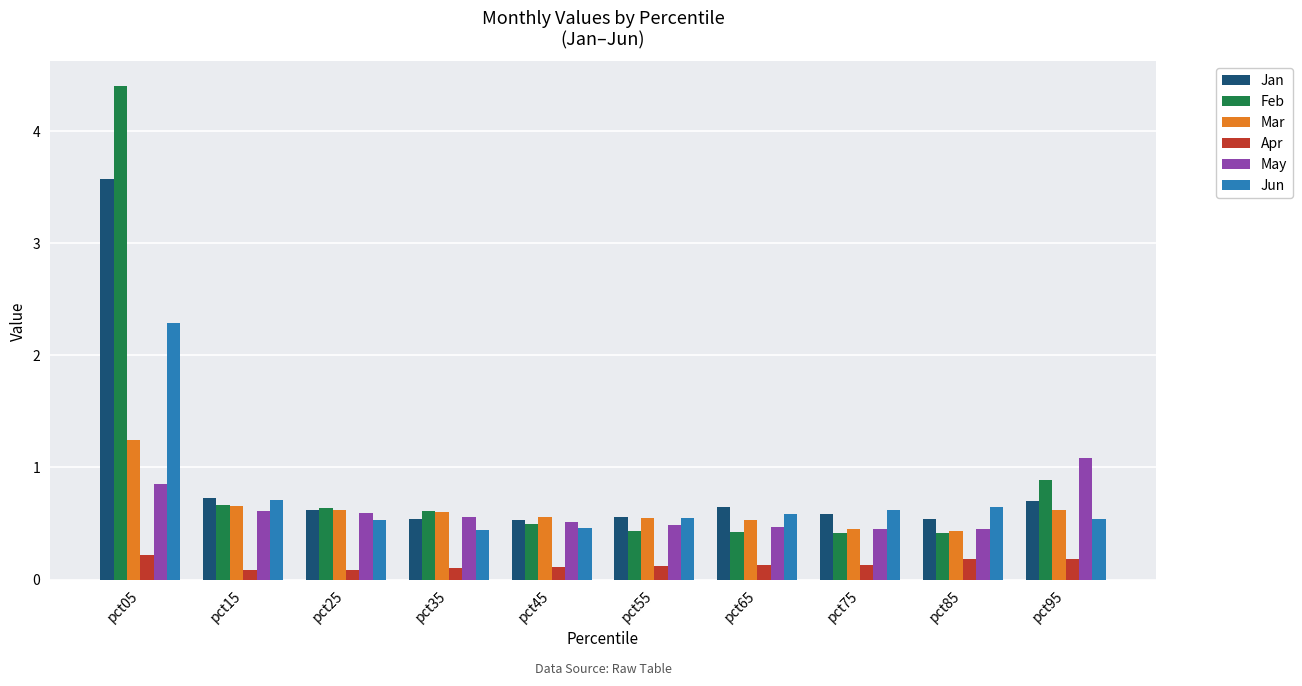

At how many categories does at least one series exceed 3?

1